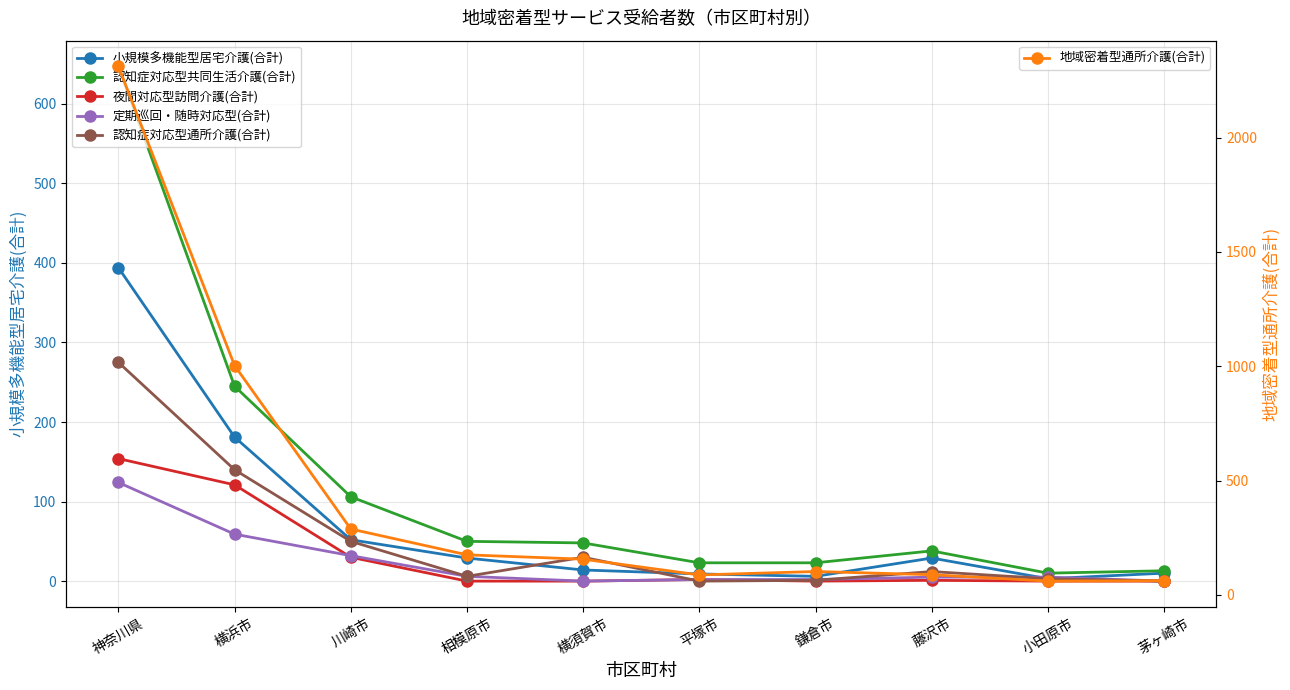

What is the difference between the maximum and minimum values in the 地域密着型通所介護(合計) series?

2252